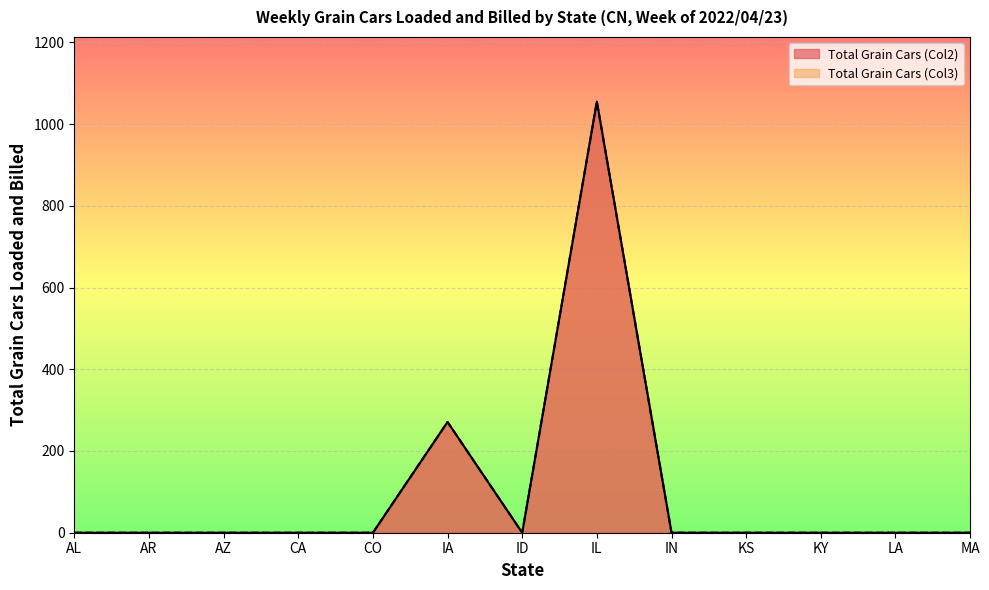

What is the sum of all Total Grain Cars (Col3) values?

1326